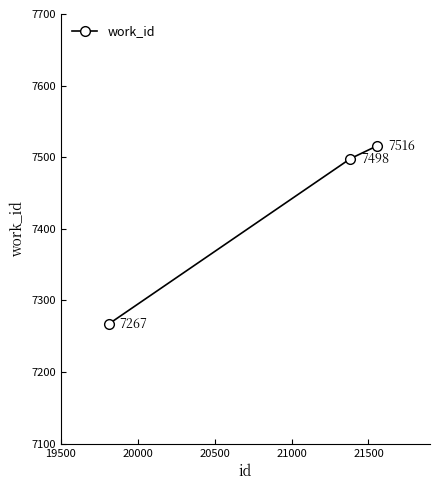

What is the value of the 2nd point from the left?

7498